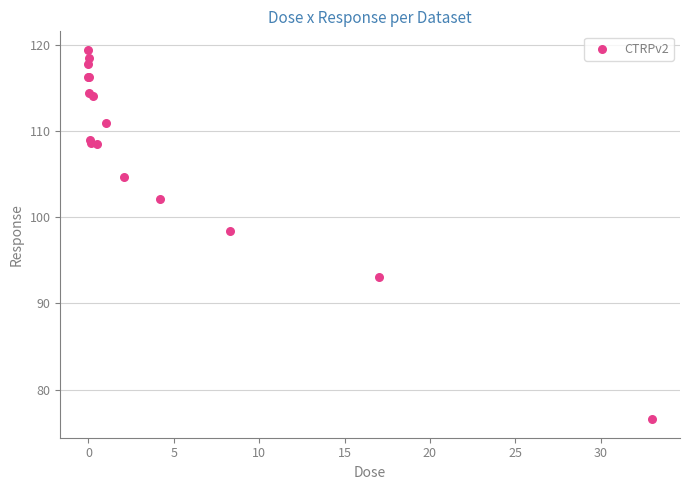

What Y value in the scatter plot is closest to 97?

98.4